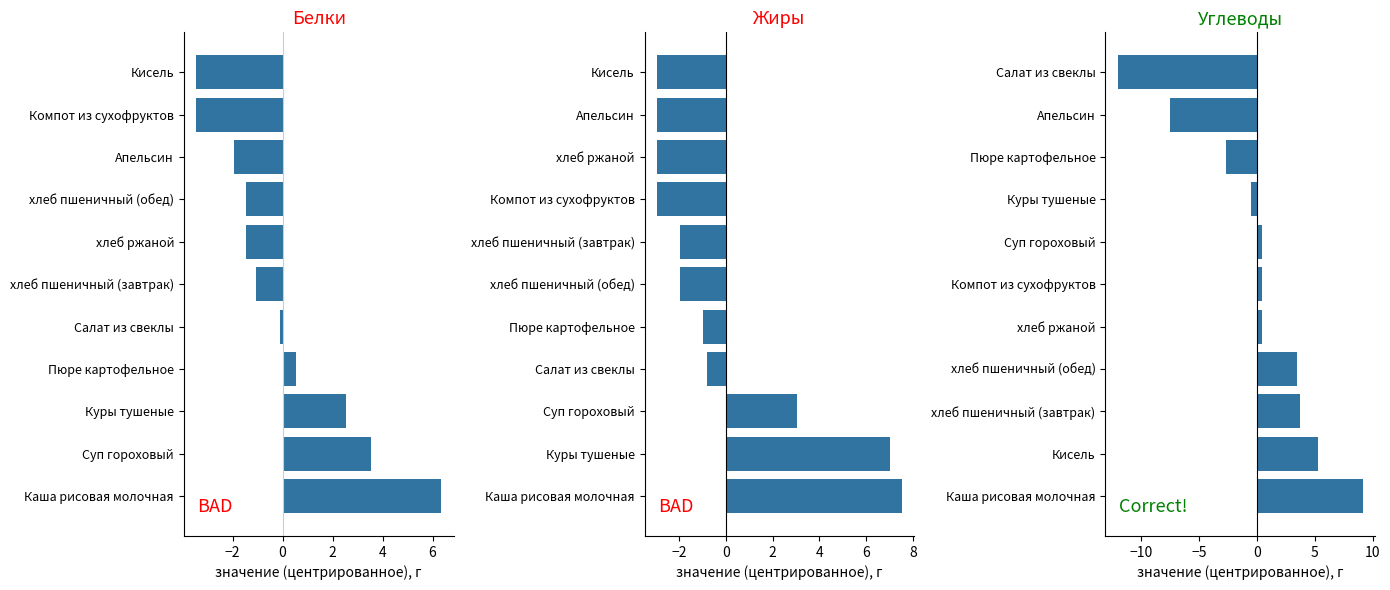

Reading right to left, extract all data points from this chart.

Белки: -3.5	-3.5	-2.0	-1.5	-1.5	-1.1	-0.1	0.5	2.5	3.5	6.3
Жиры: -3.0	-3.0	-3.0	-3.0	-2.0	-2.0	-1.0	-0.8	3.0	7.0	7.5
Углеводы: -12.1	-7.6	-2.7	-0.6	0.4	0.4	0.4	3.4	3.7	5.3	9.1